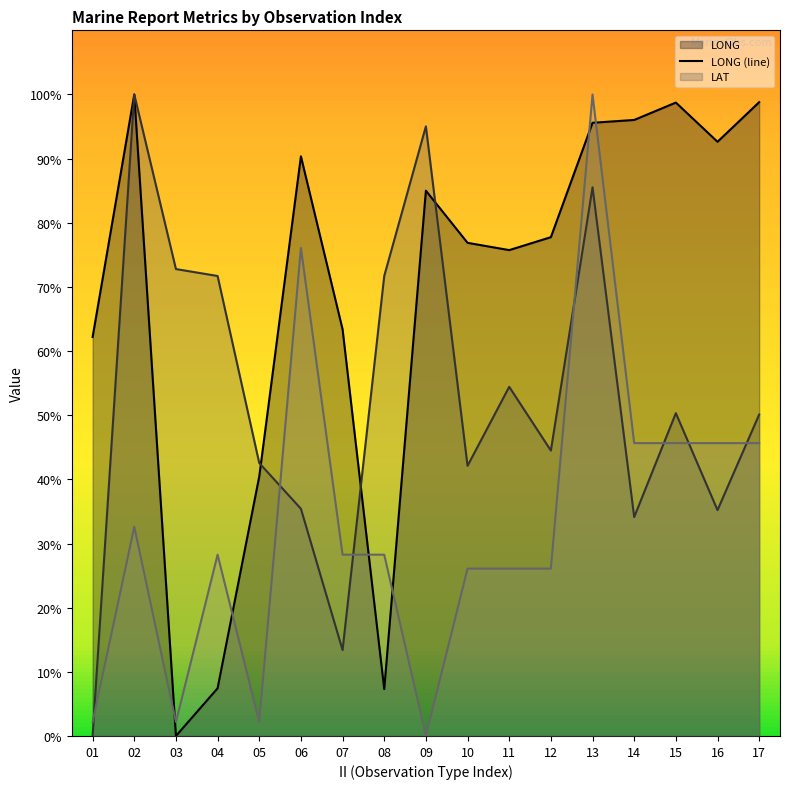

Where is the first local minimum for LONG?

03